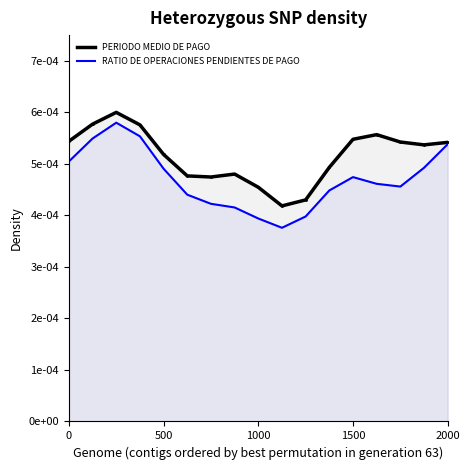

Which series has the largest total across all categories?

PERIODO MEDIO DE PAGO